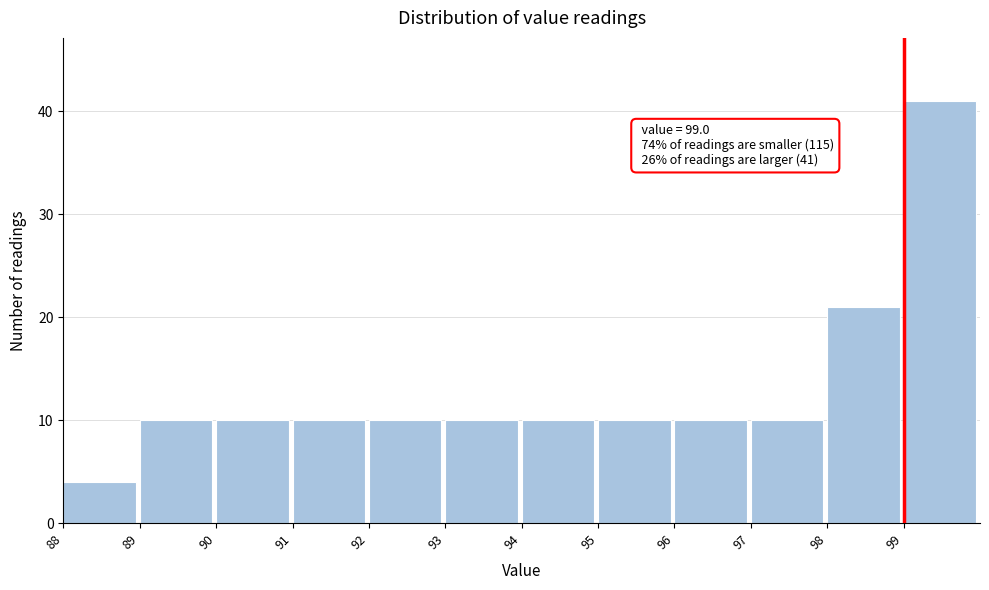

Which range on the x-axis has the tallest bar?

99 to 100